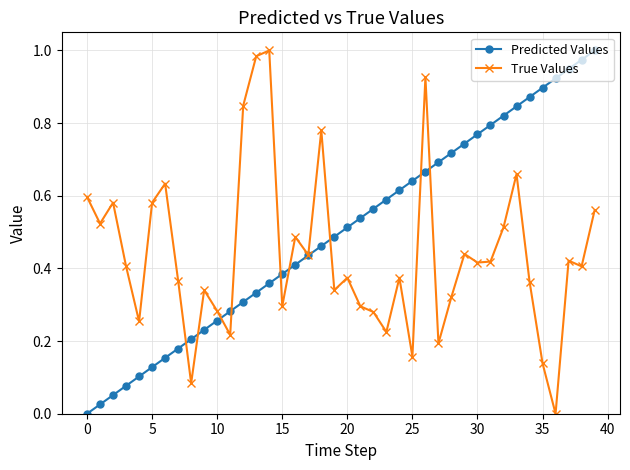

What are all the series names shown in the legend?

Predicted Values, True Values